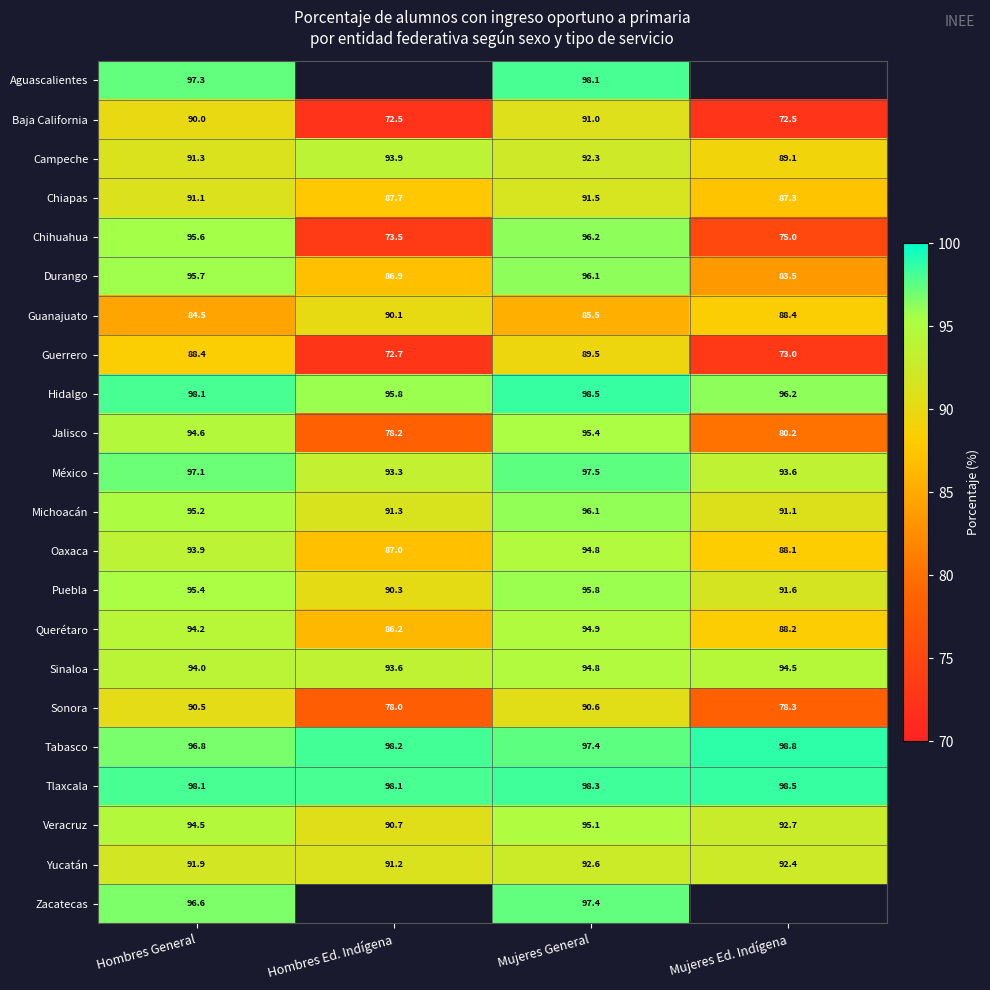

What is the approximate value of Campeche at Mujeres General?

92.3